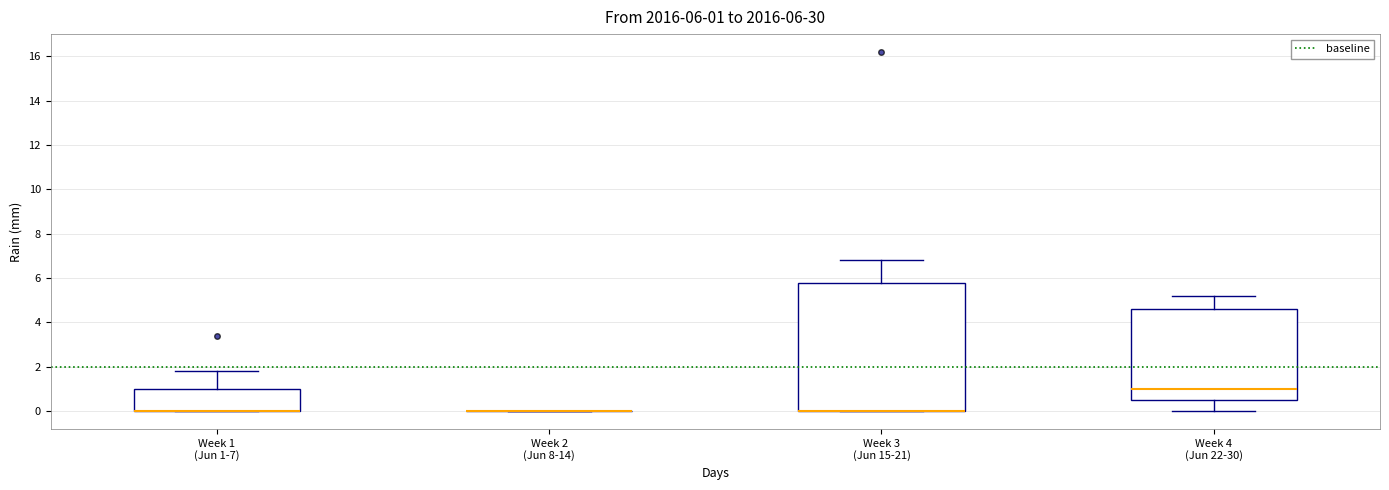

Which box is the tallest, from its lower edge to its upper edge?

Week 3 (Jun 15-21)